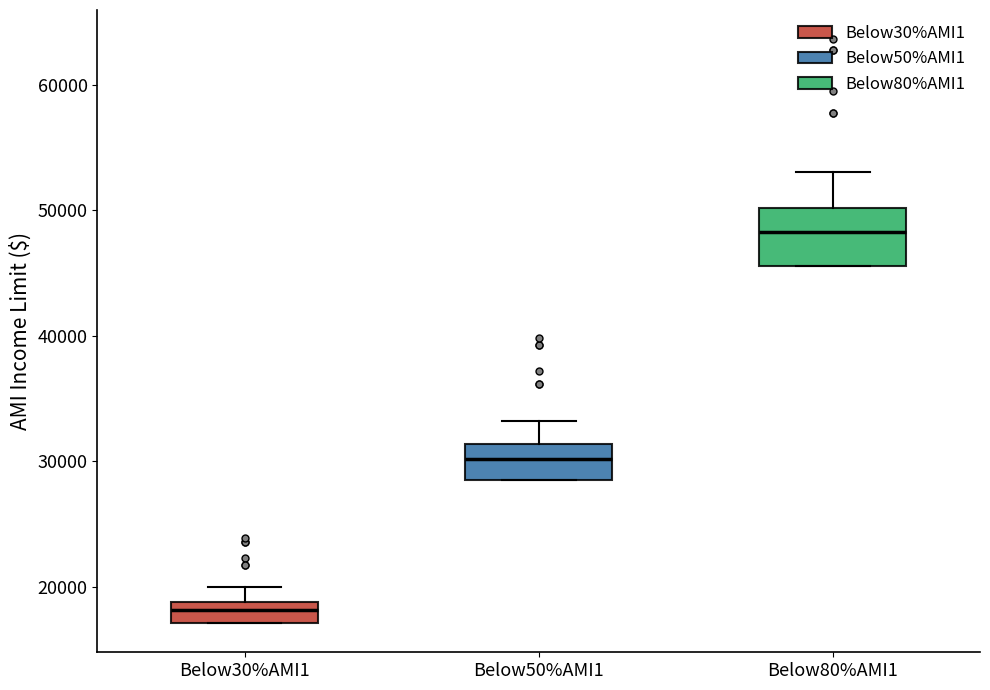

Where is the upper edge of the box for Below50%AMI1 on the y-axis? The values are not printed on the chart, so give them approximately, as read against the axis.

31000